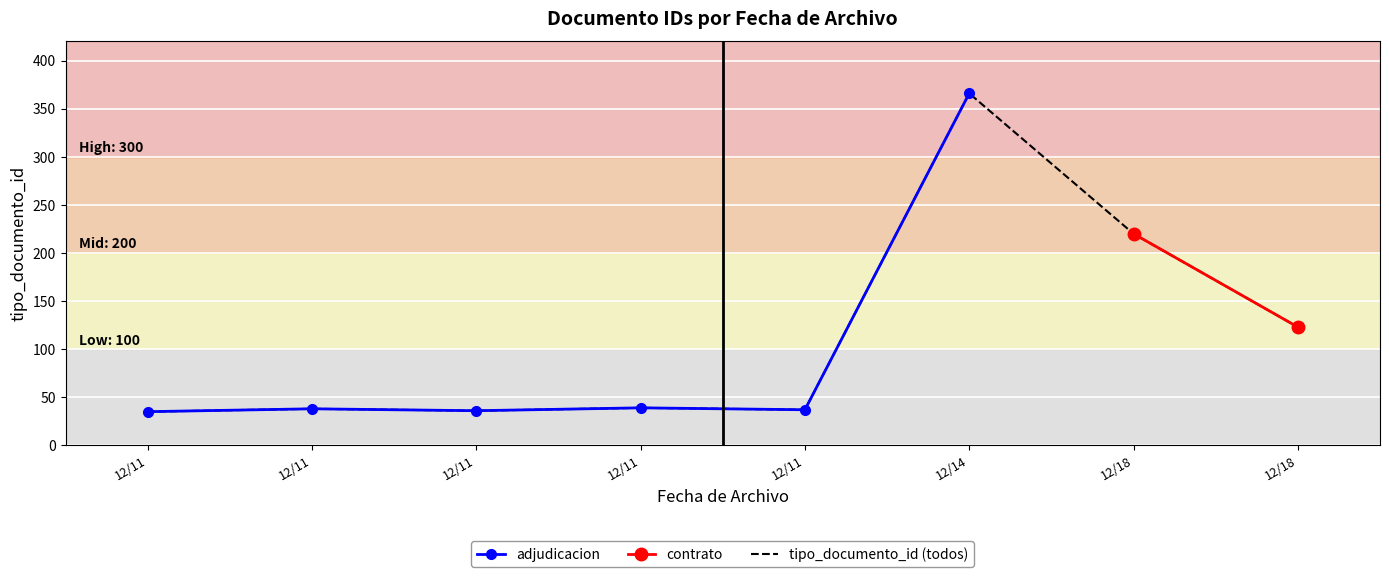

The chart shows a value of 38 at 2017-12-11 17:33:07. True or false?

True